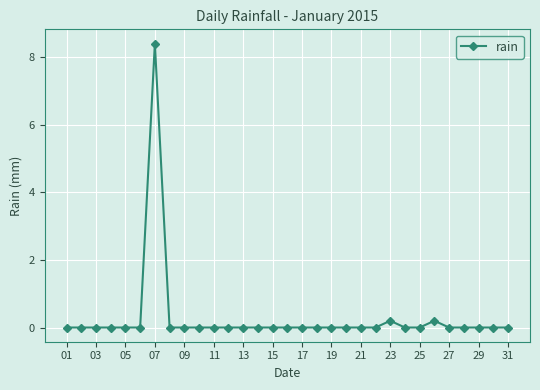

True or false: the data has more than 1 interior local peaks.

True